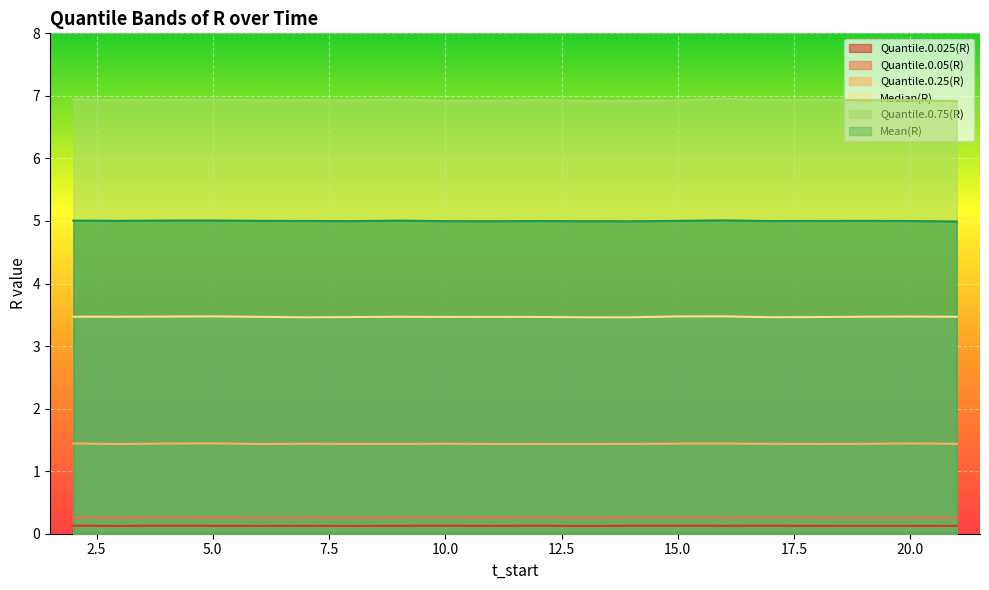

How many distinct data groups are displayed?

6